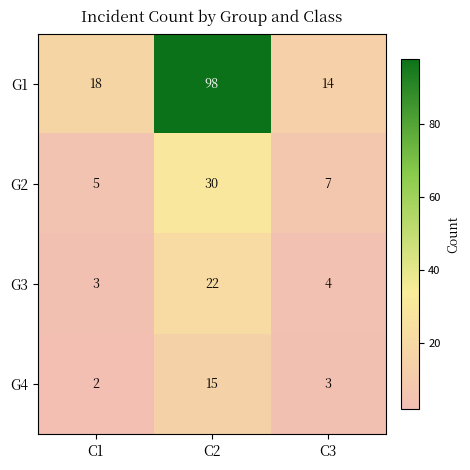

The value of G4 at C3 is 3. True or false?

True